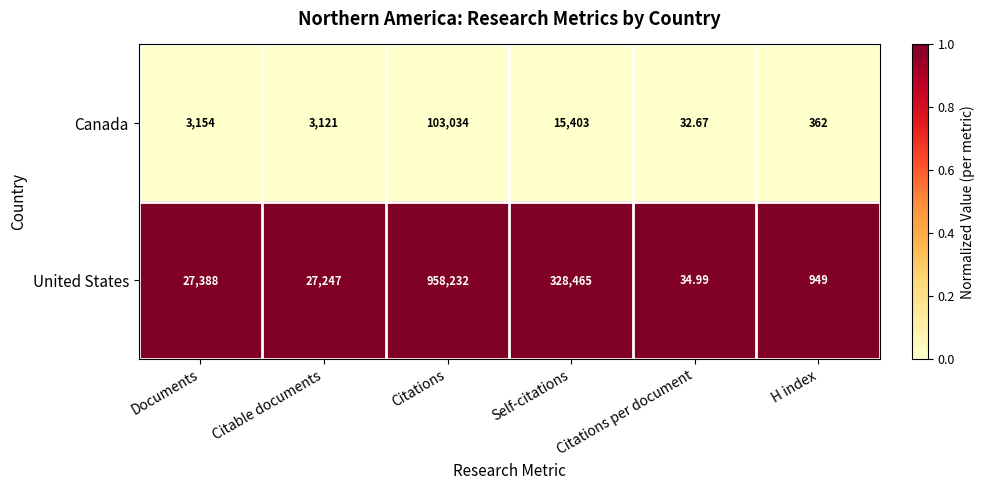

How many data points does each series have?

6